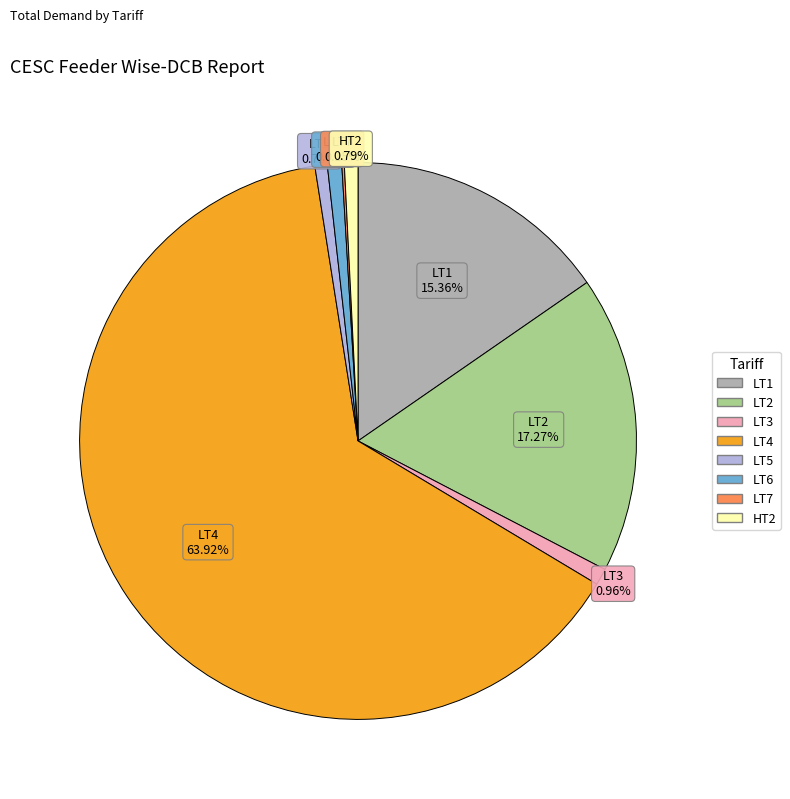

Is the sum of LT5 and LT3 greater than half?

No